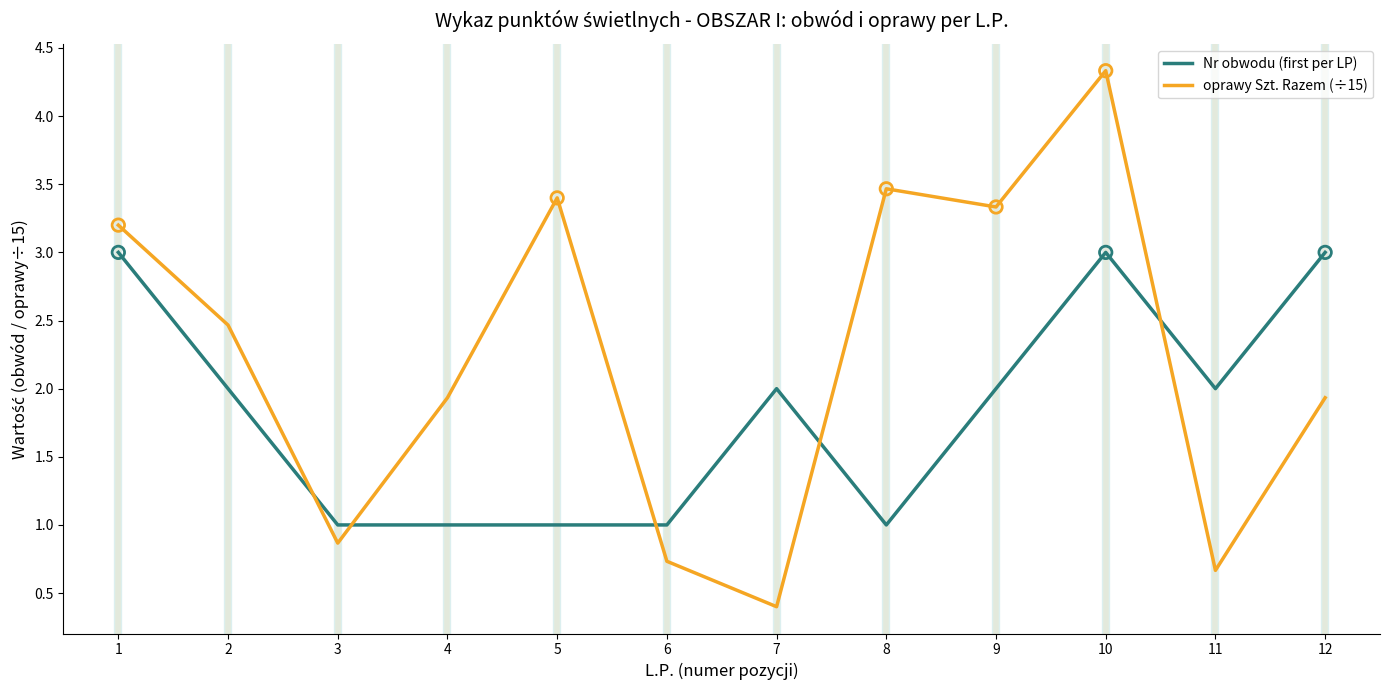

What is the total value across all series at 10?

7.3